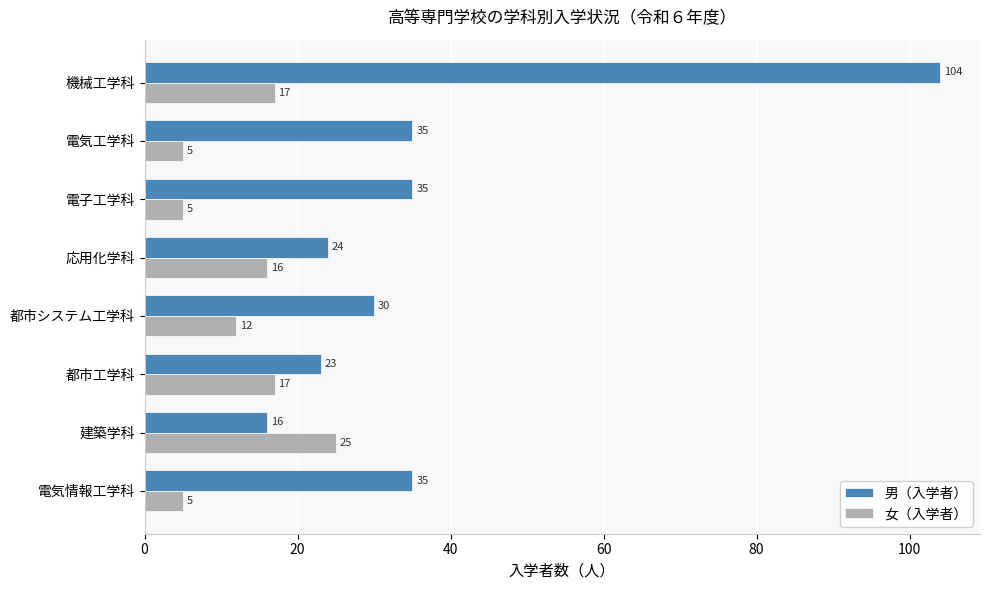

The value of 女（入学者） at 都市システム工学科 is 5. True or false?

False